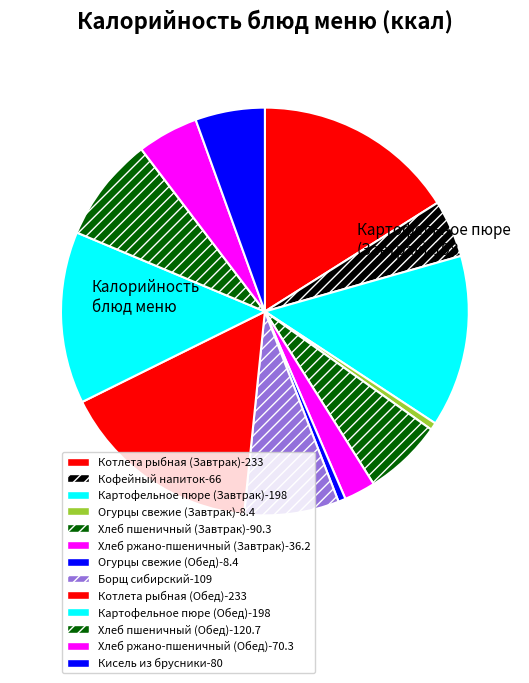

What is the change in value from Борщ сибирский to Котлета рыбная (Обед)?

+124.0